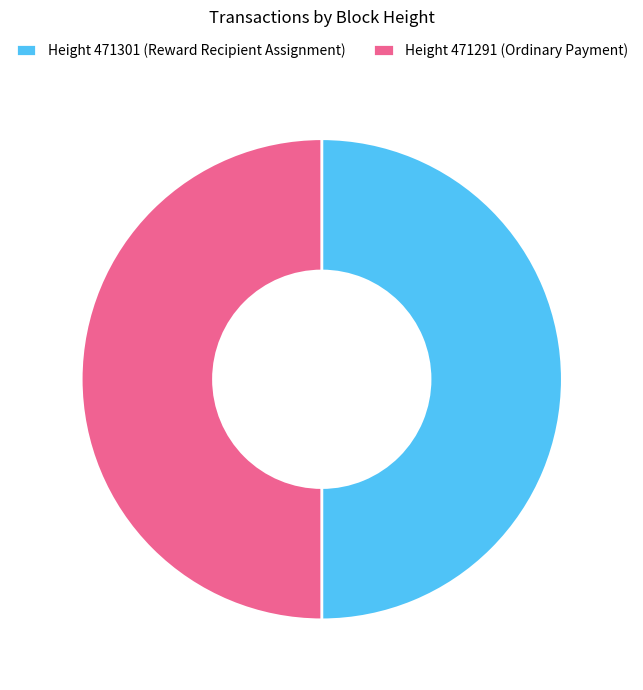

Approximately how many times larger is the value at Height 471301 (Reward Recipient Assignment) compared to Height 471291 (Ordinary Payment)?

1.0